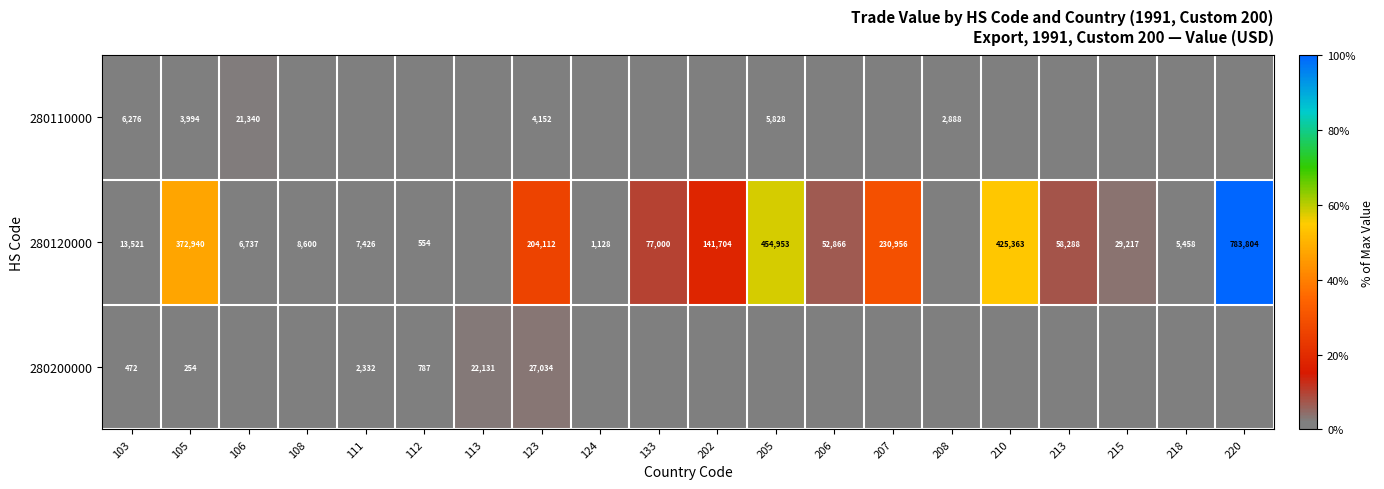

What is the sum of the 280120000 values at 205 and 123?

659065